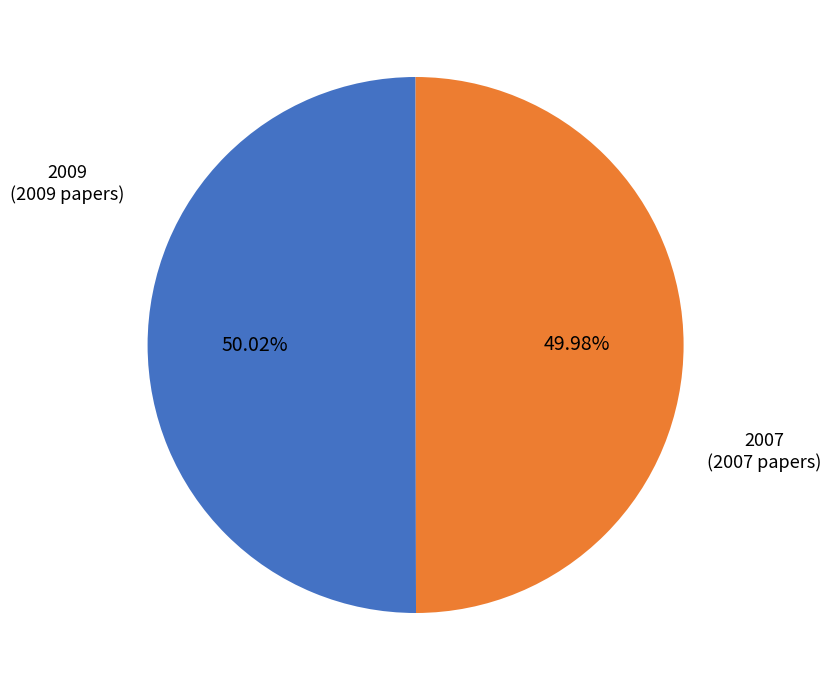

Is there a majority slice in this chart?

Yes